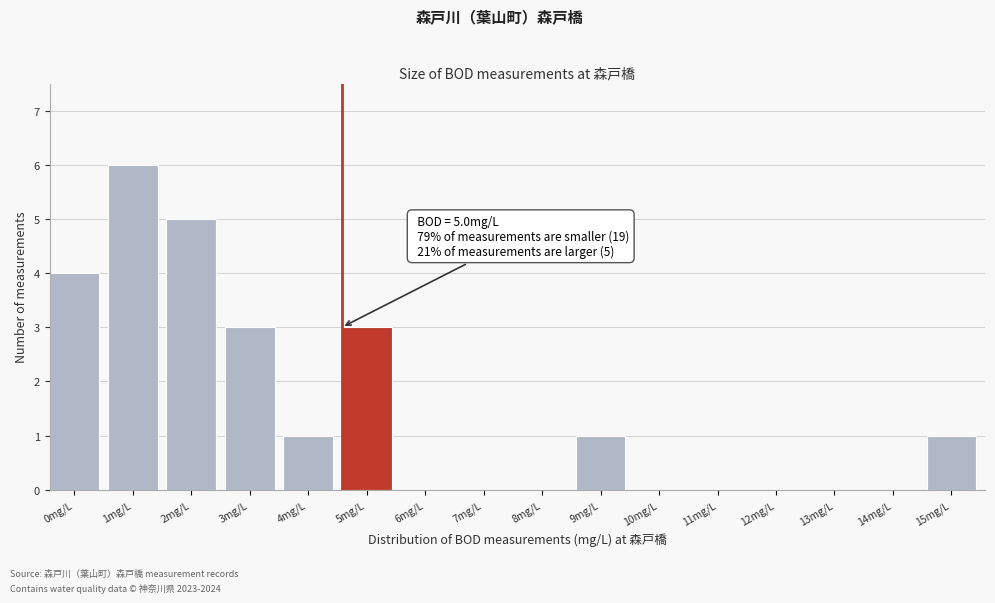

Reading left to right, transcribe all the data shown in this chart.

0mg/L=4	1mg/L=6	2mg/L=5	3mg/L=3	4mg/L=1	5mg/L=3	6mg/L=0	7mg/L=0	8mg/L=0	9mg/L=1	10mg/L=0	11mg/L=0	12mg/L=0	13mg/L=0	14mg/L=0	15mg/L=1